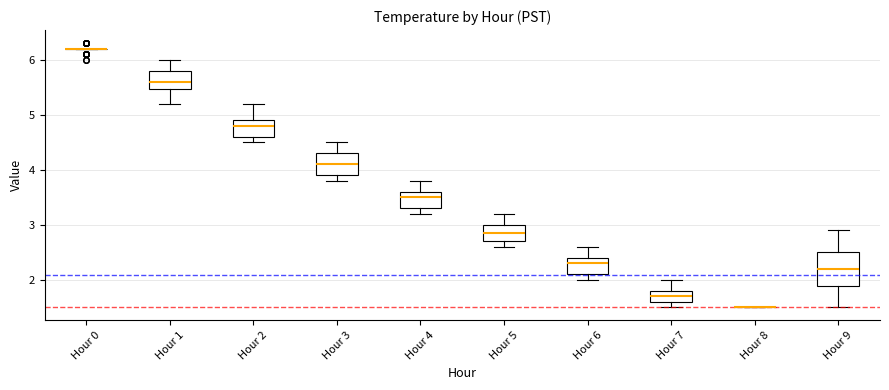

Reading left to right, read every box against the y-axis: the position of its median line, the range the box covers, and the ends of its whiskers. The values are not printed on the chart, so give them approximately, as read against the axis.

Hour 0: box collapsed to a line at 6.2, whiskers 6.2 to 6.2
Hour 1: median 5.6, box 5.5 to 5.8, whiskers 5.2 to 6.0
Hour 2: median 4.8, box 4.6 to 4.9, whiskers 4.5 to 5.2
Hour 3: median 4.1, box 3.9 to 4.3, whiskers 3.8 to 4.5
Hour 4: median 3.5, box 3.3 to 3.6, whiskers 3.2 to 3.8
Hour 5: median 2.9, box 2.7 to 3.0, whiskers 2.6 to 3.2
Hour 6: median 2.3, box 2.1 to 2.4, whiskers 2.0 to 2.6
Hour 7: median 1.7, box 1.6 to 1.8, whiskers 1.5 to 2.0
Hour 8: box collapsed to a line at 1.5, whiskers 1.5 to 1.5
Hour 9: median 2.2, box 1.9 to 2.5, whiskers 1.5 to 2.9